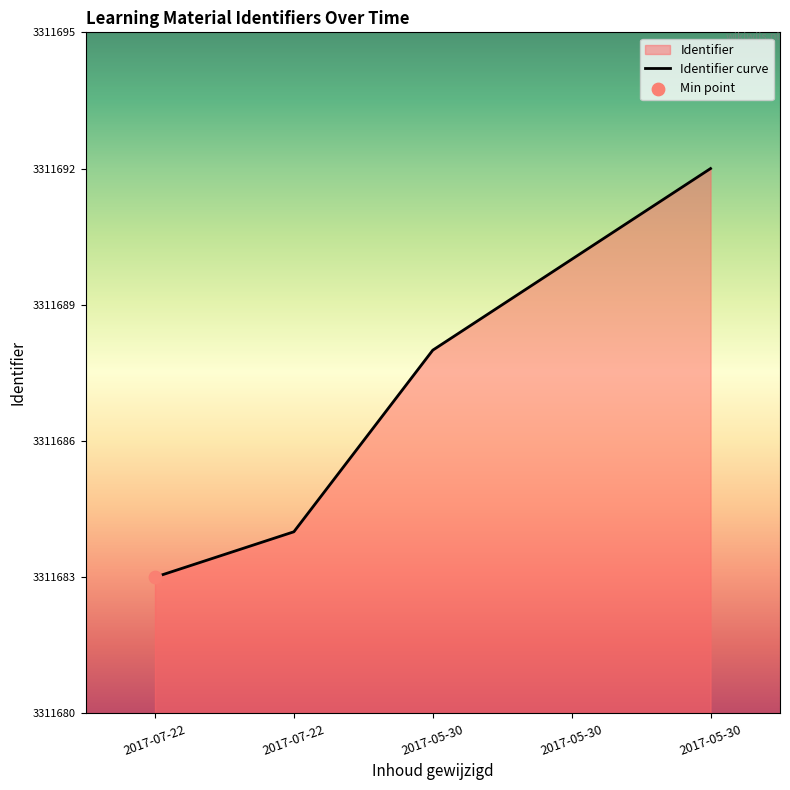

Which has a higher value, 2017-05-30 or 2017-05-30?

2017-05-30